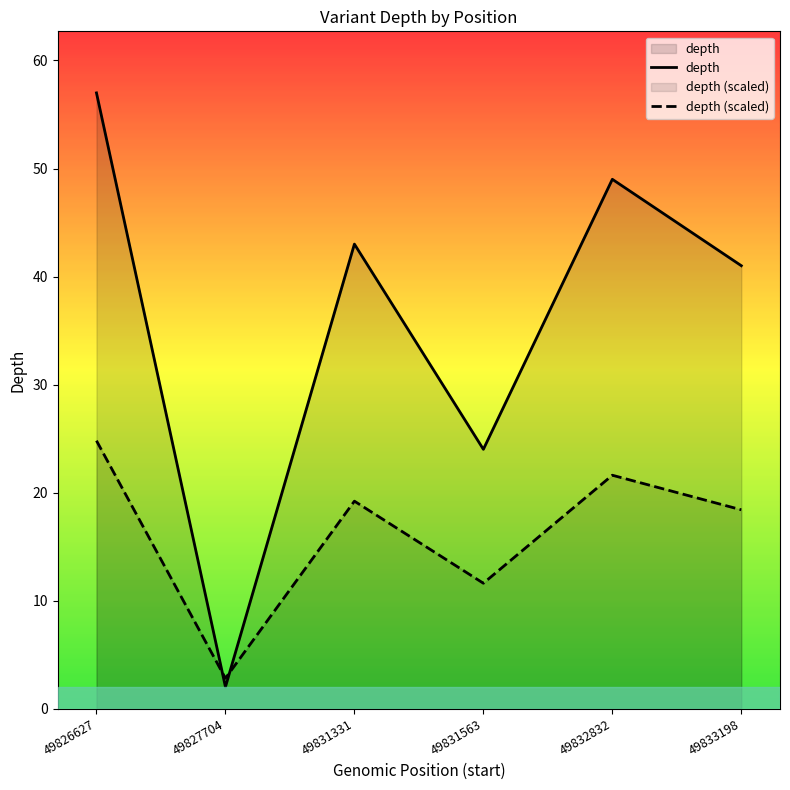

Which category has the lowest value in the depth series?

49827704